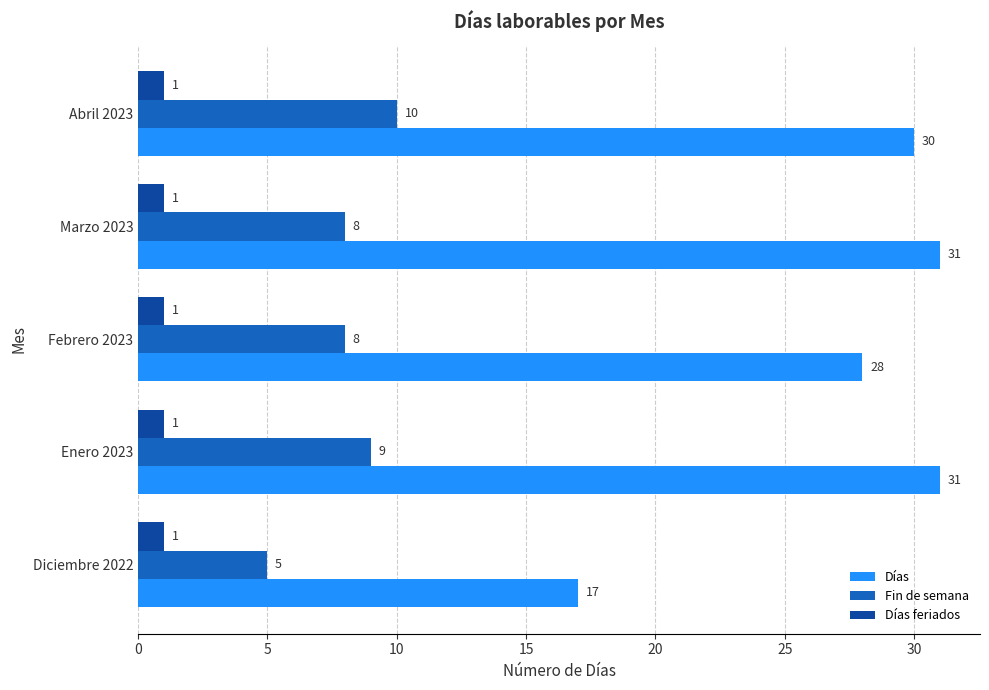

How many categories are shown in the chart?

5